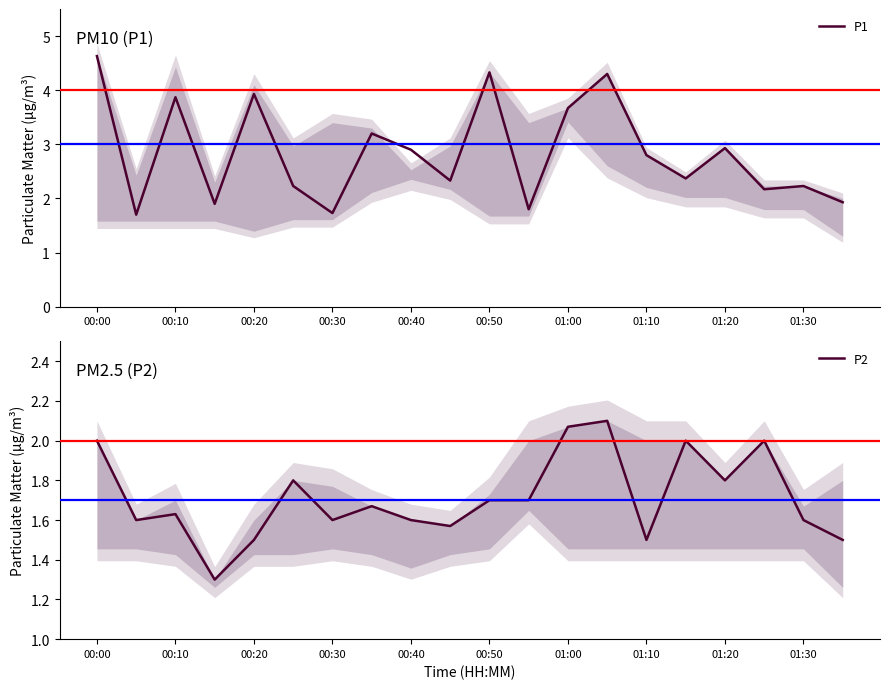

Count the number of categories in the chart.

20